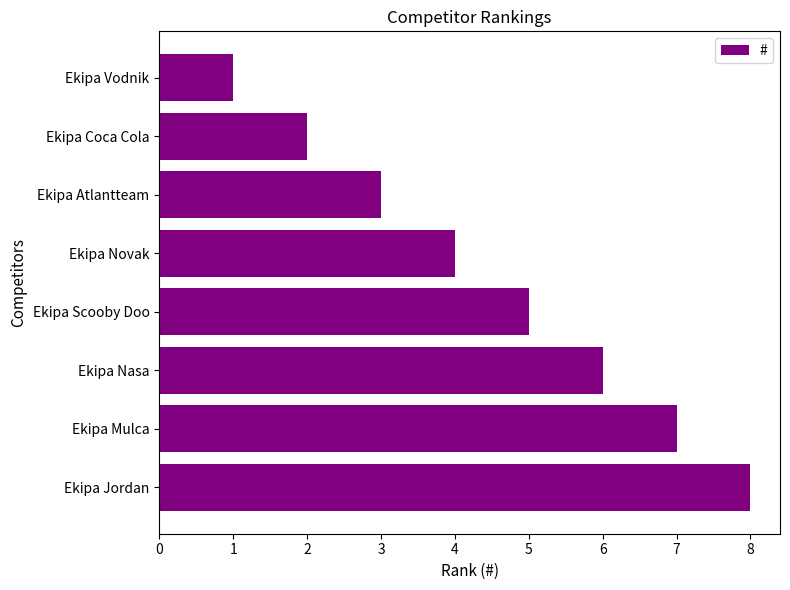

What is the difference between the maximum and minimum values?

7